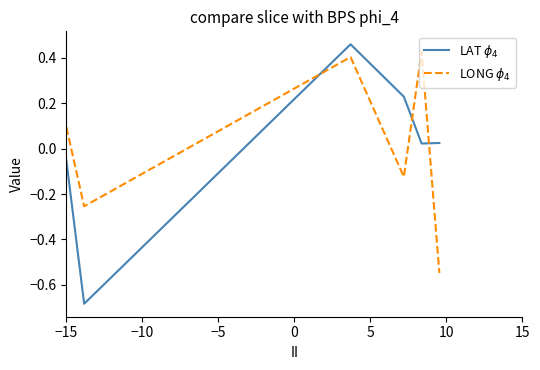

How many distinct data groups are displayed?

2